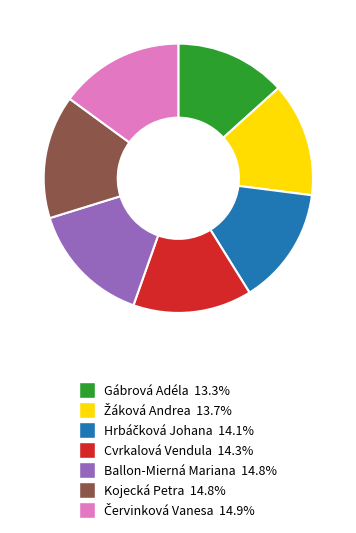

Is there a majority slice in this chart?

No